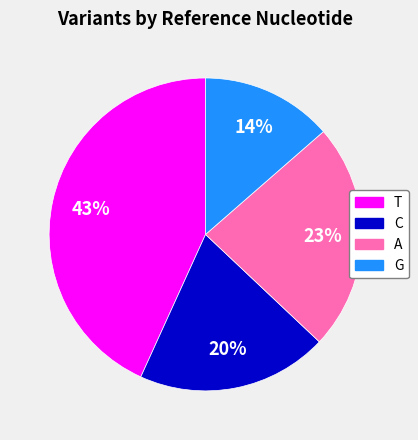

How many slices are in this pie chart?

4